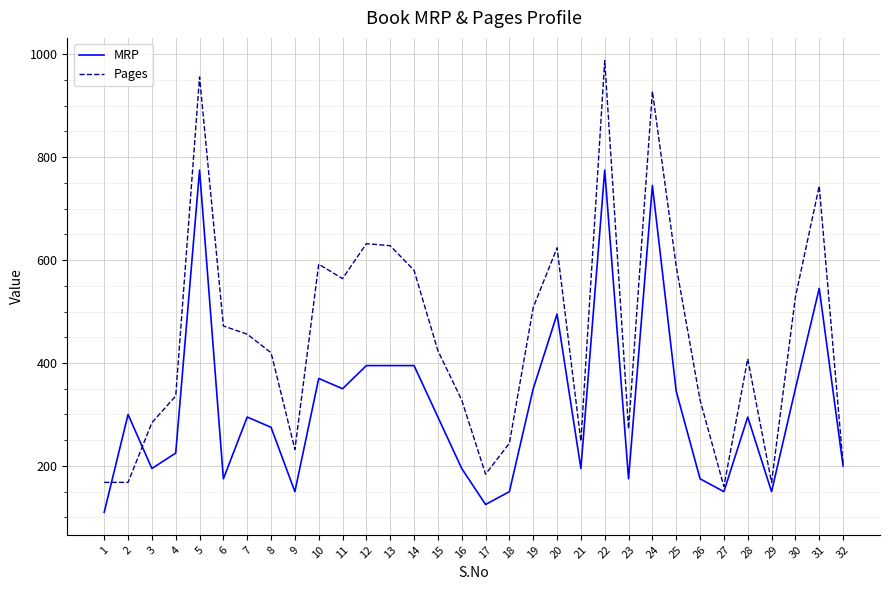

Is it true that Pages equals 204 at 32?

True